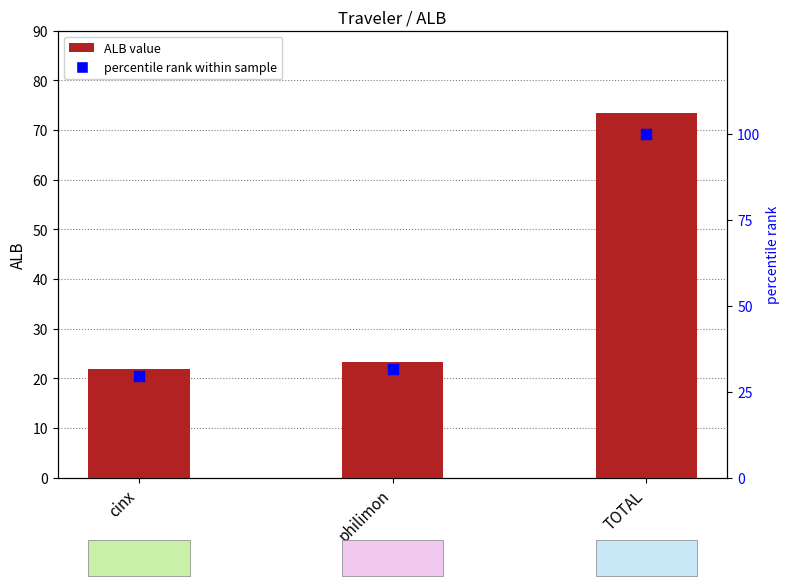

Which series contains the lowest Y value?

ALB value